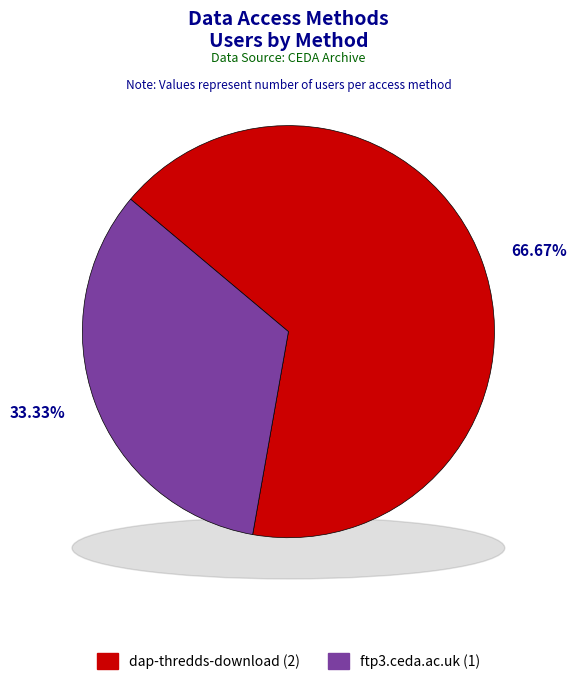

What percentage do dap-thredds-download and ftp3.ceda.ac.uk together represent?

100.0%